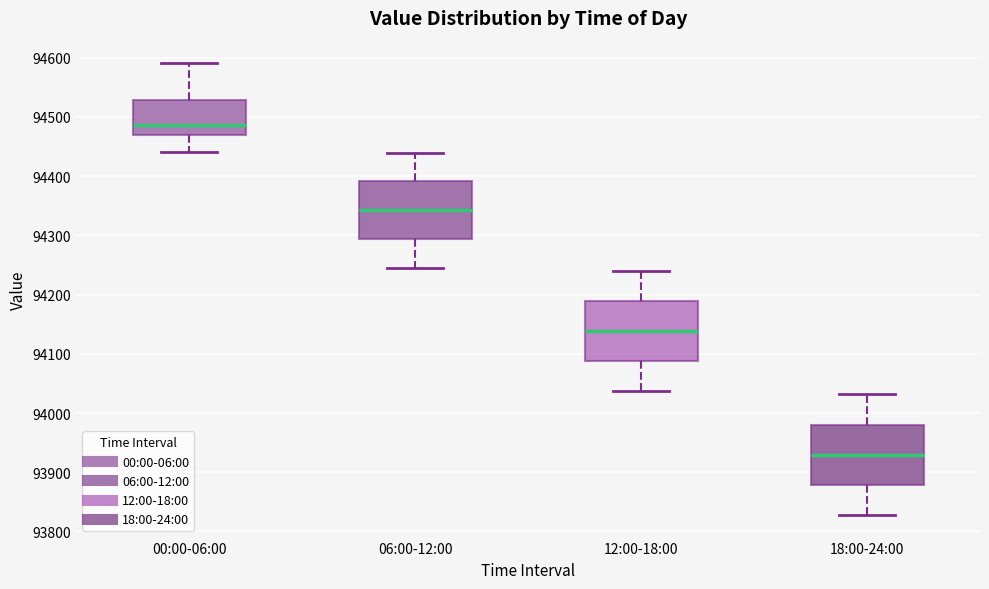

Which box has the highest median line?

00:00-06:00